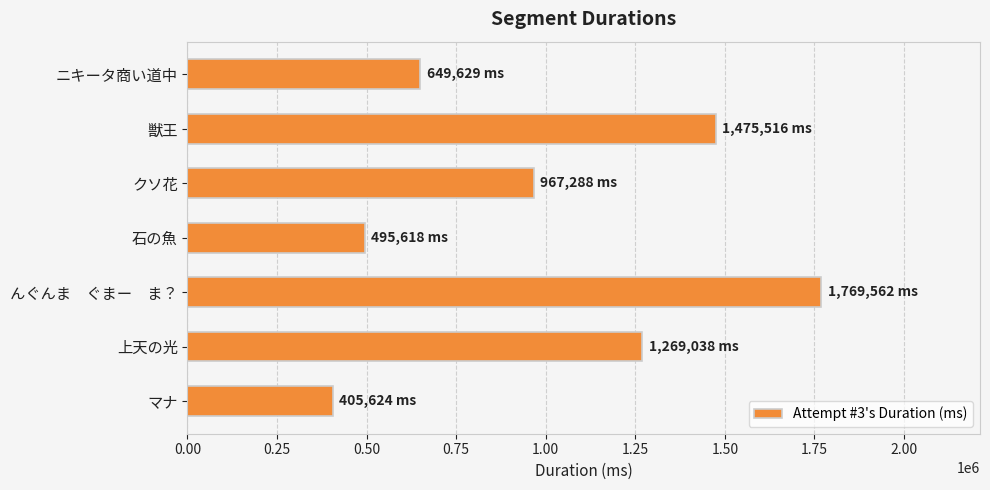

What is the minimum value shown in the chart?

405624